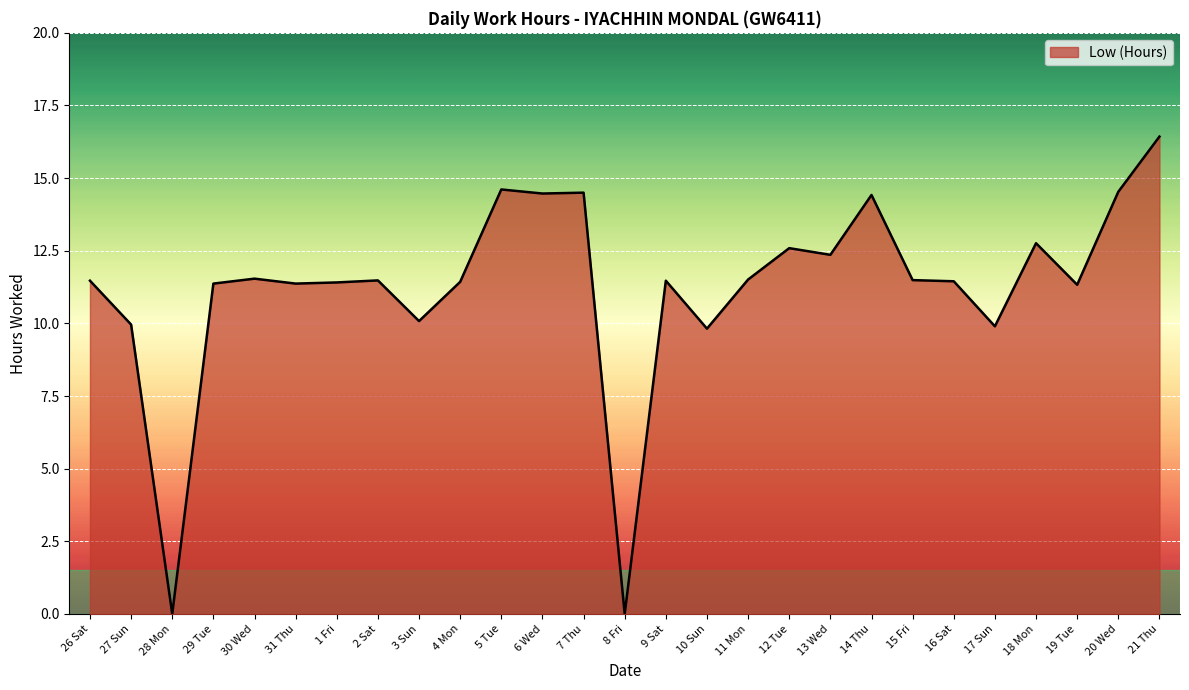

Where does the data first go above 11?

26 Sat